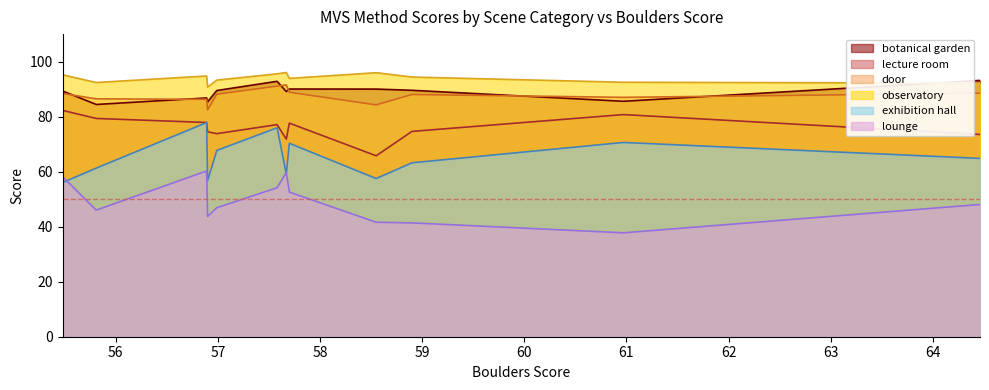

In botanical garden, how many points are lower than both neighbors (excluding endpoints)?

4